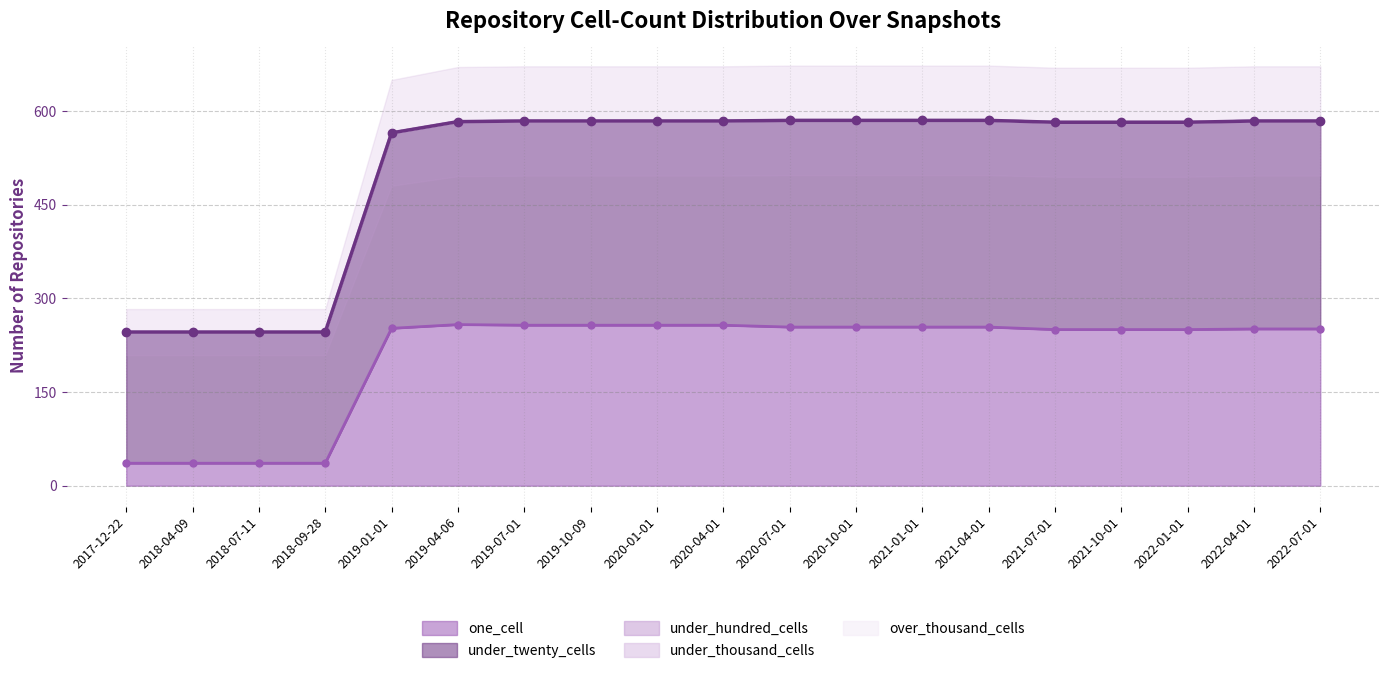

What is the label of the 16th point from the right?

2018-09-28